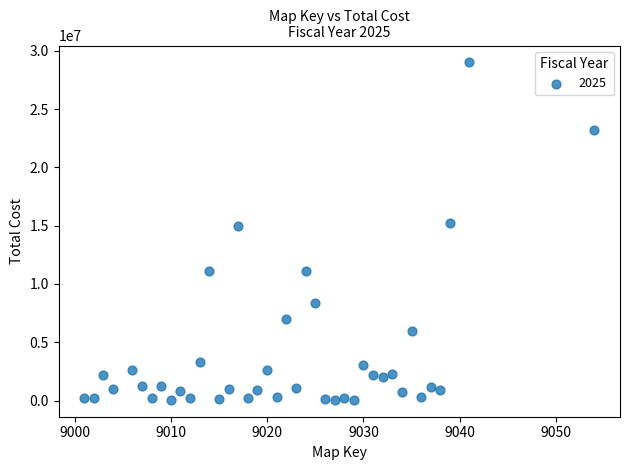

What is the range of Y values (max minus min)?

28933428